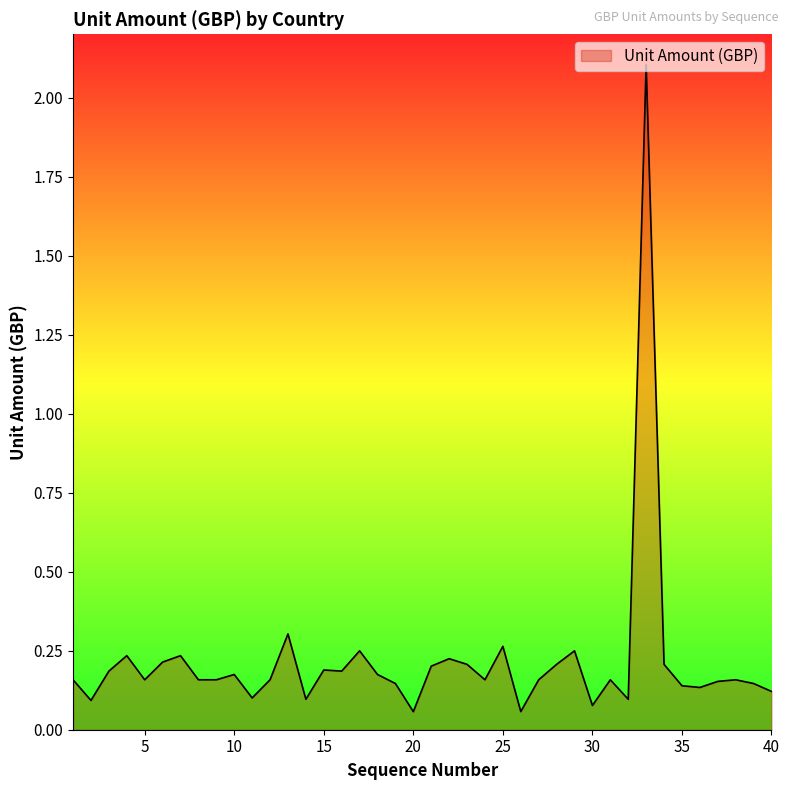

What is the difference between the maximum and minimum values?

2.0